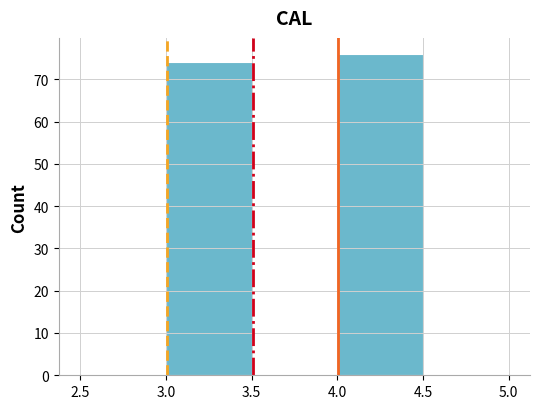

Which range on the x-axis has the tallest bar?

4.0 to 4.5